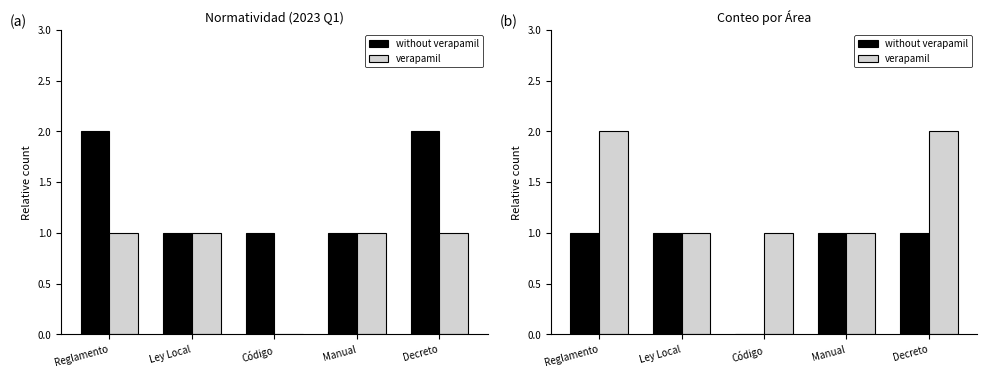

Which series has the largest range (max minus min)?

without verapamil